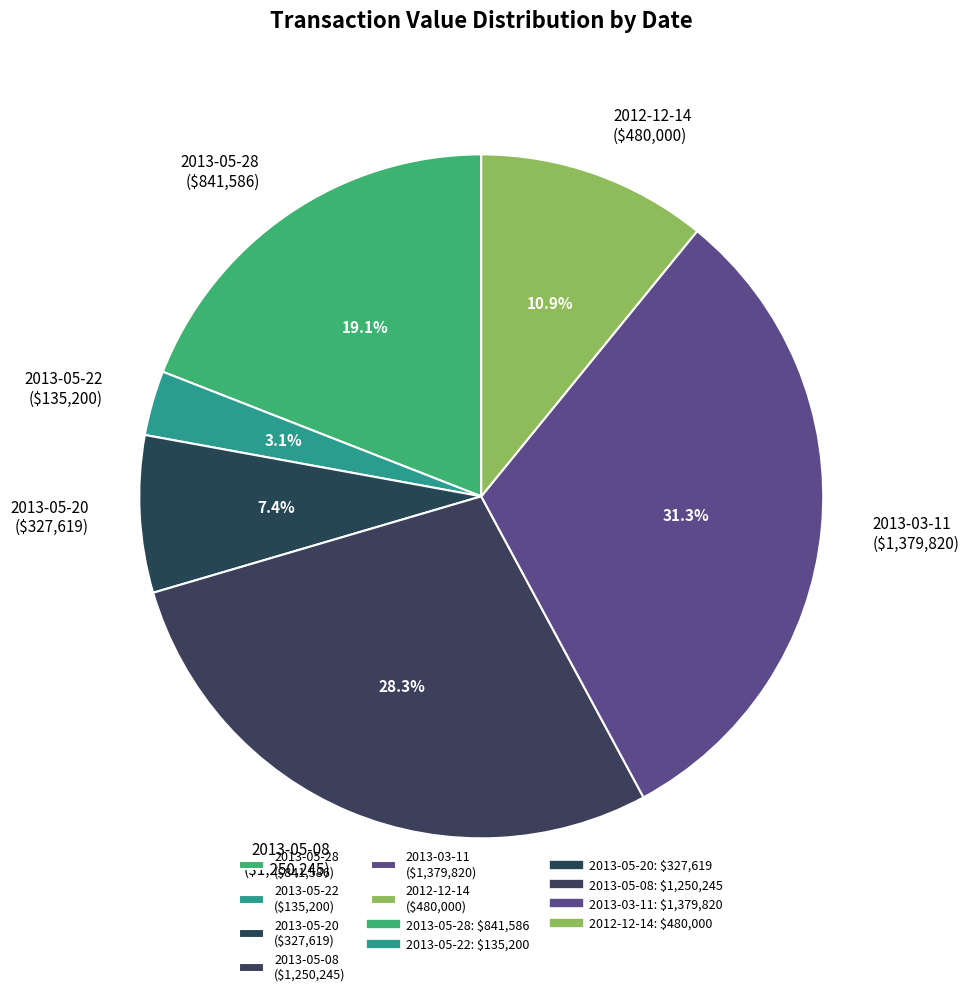

What is the smallest slice in the pie chart?

2013-05-22